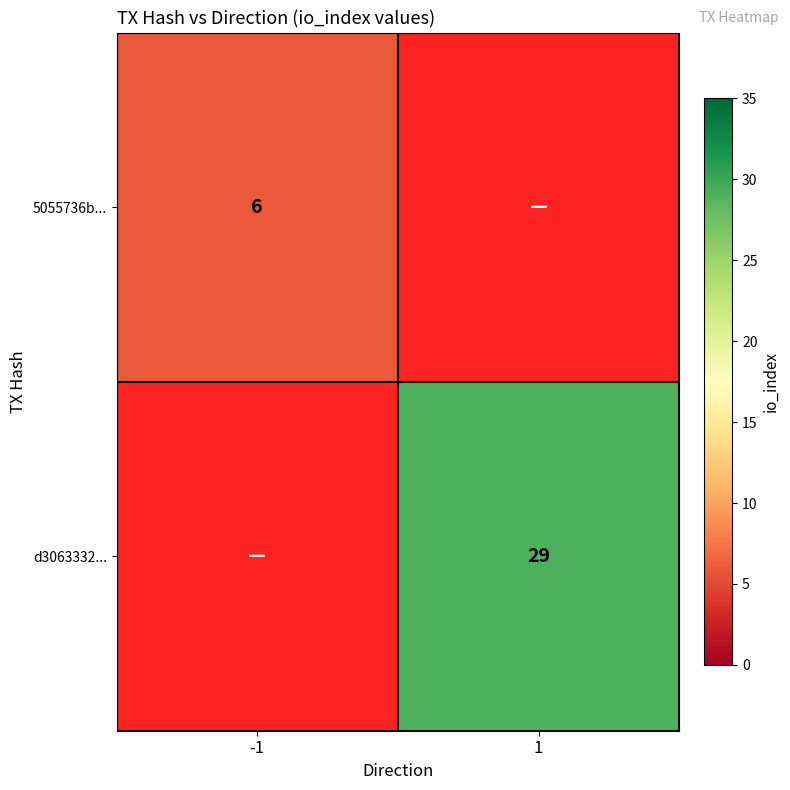

The d3063332... series shows 10 at 1. True or false?

False